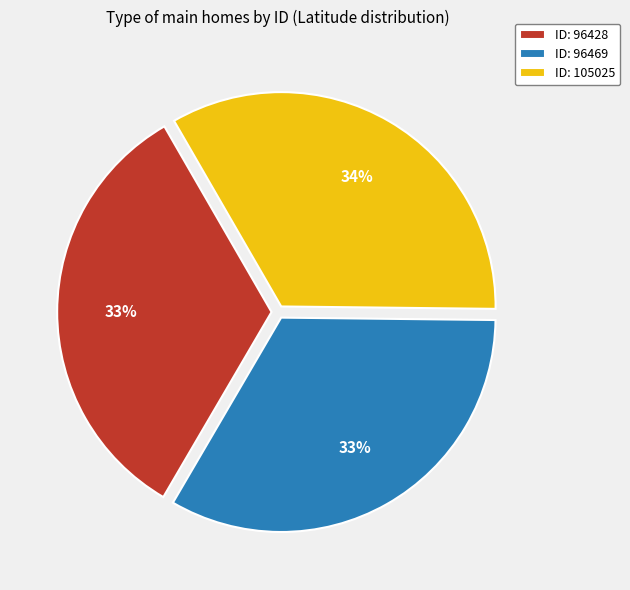

To the nearest percent, what portion does ID: 96428 represent?

33%